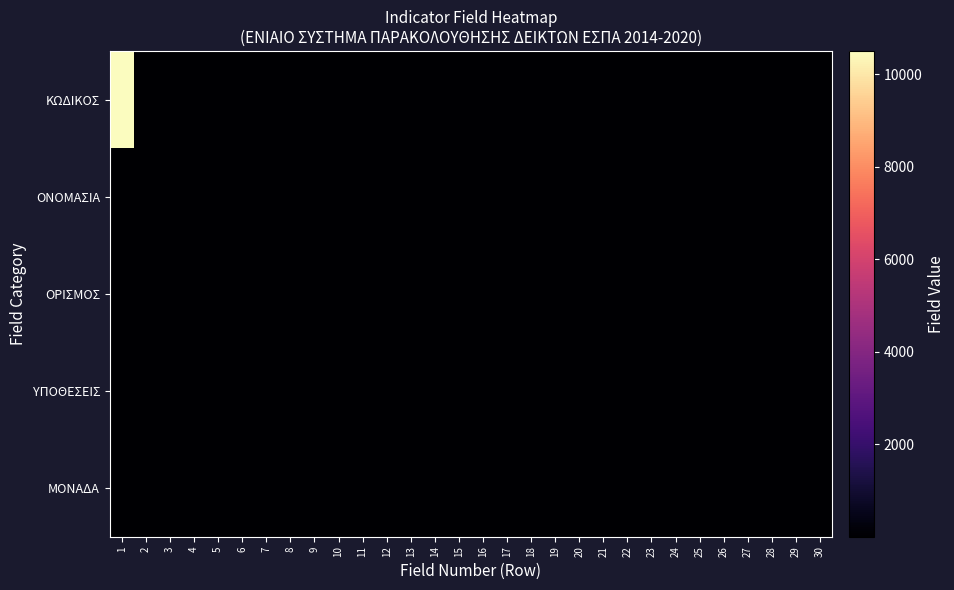

Reading left to right, transcribe all the data shown in this chart.

ΚΩΔΙΚΟΣ: 1=10502	2=2	3=3	4=4	5=5	6=6	7=7	8=8	9=9	10=10	11=11	12=12	13=13	14=14	15=15	16=16	17=17	18=18	19=19	20=20	21=21	22=22	23=23	24=24	25=25	26=26	27=27	28=28	29=29	30=30
ΟΝΟΜΑΣΙΑ: 1=1	2=2	3=3	4=4	5=5	6=1	7=7	8=8	9=9	10=10	11=1	12=12	13=13	14=14	15=1	16=1	17=2	18=3	19=1	20=1	21=21	22=1	23=1	24=2	25=25	26=26	27=1	28=1	29=2	30=3
ΟΡΙΣΜΟΣ: 1=3	2=2	3=3	4=4	5=3	6=1	7=2	8=3	9=4	10=5	11=1	12=2	13=3	14=4	15=1	16=2	17=3	18=4	19=1	20=2	21=3	22=1	23=2	24=3	25=4	26=5	27=1	28=2	29=3	30=4
ΥΠΟΘΕΣΕΙΣ: 1=1	2=3	3=2	4=4	5=5	6=6	7=2	8=1	9=3	10=4	11=5	12=1	13=2	14=3	15=4	16=5	17=1	18=3	19=2	20=1	21=4	22=5	23=1	24=2	25=3	26=4	27=5	28=1	29=2	30=3
ΜΟΝΑΔΑ: 1=2	2=2	3=2	4=2	5=2	6=2	7=2	8=2	9=2	10=2	11=2	12=2	13=2	14=2	15=2	16=2	17=2	18=2	19=2	20=2	21=2	22=2	23=2	24=2	25=2	26=2	27=2	28=2	29=2	30=2